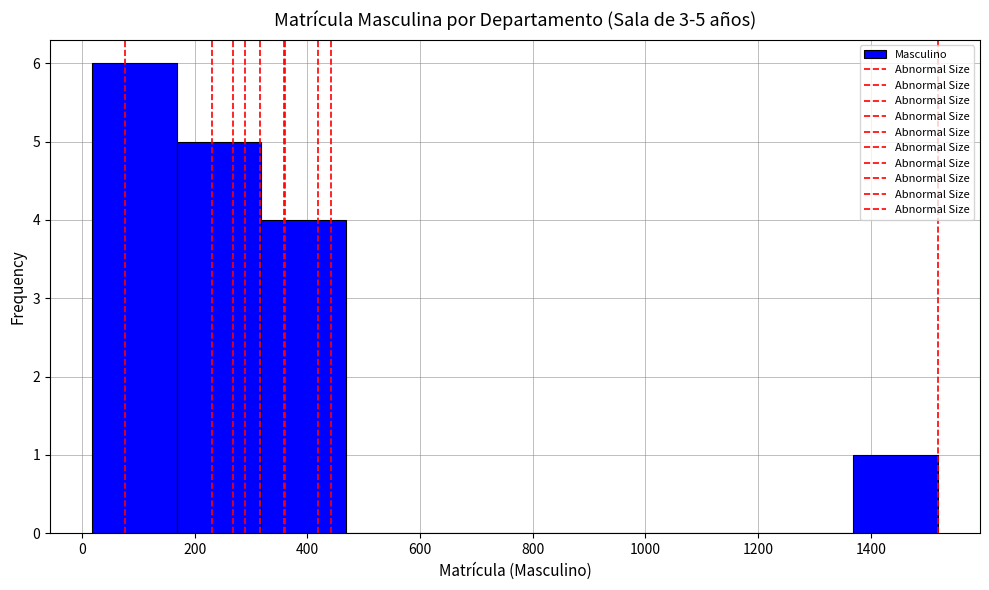

Which range on the x-axis has the tallest bar?

20 to 160